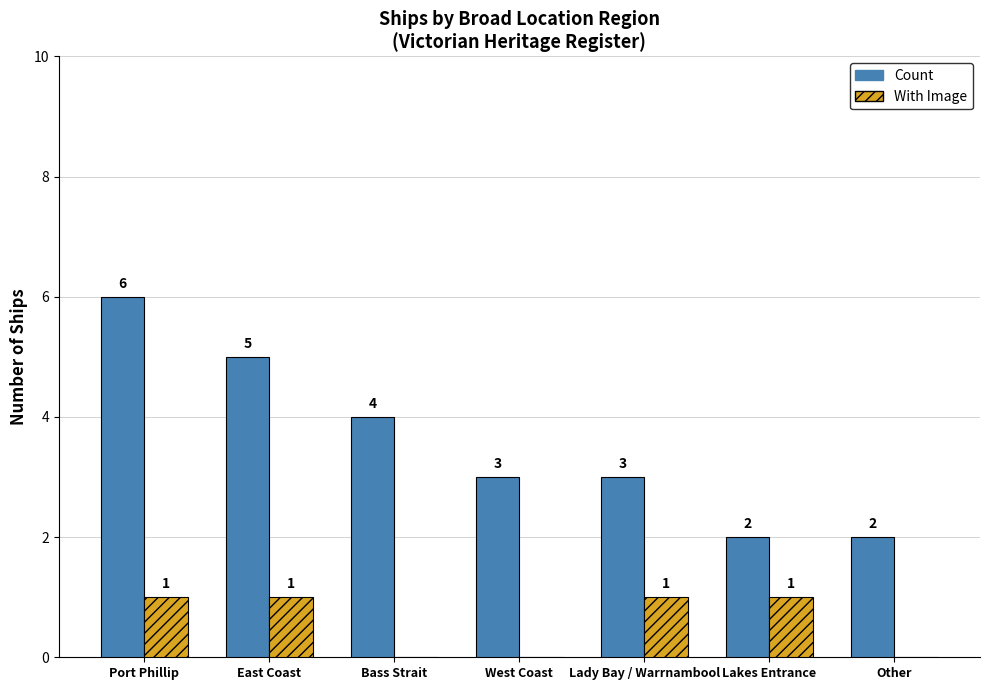

True or false: Count has a value of 1 at Other.

False